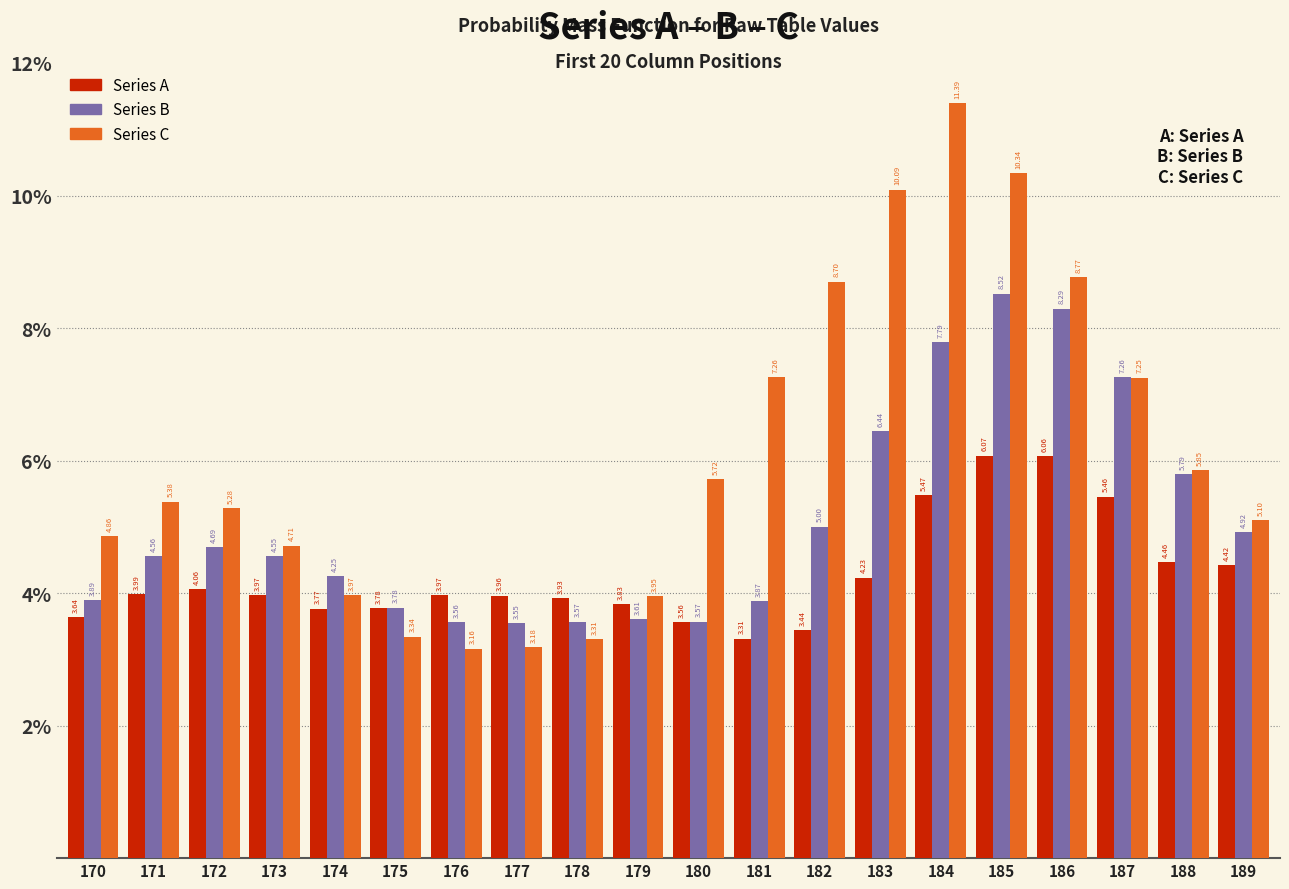

Is the value of Series A at 176 greater than the value of Series B at 182?

No